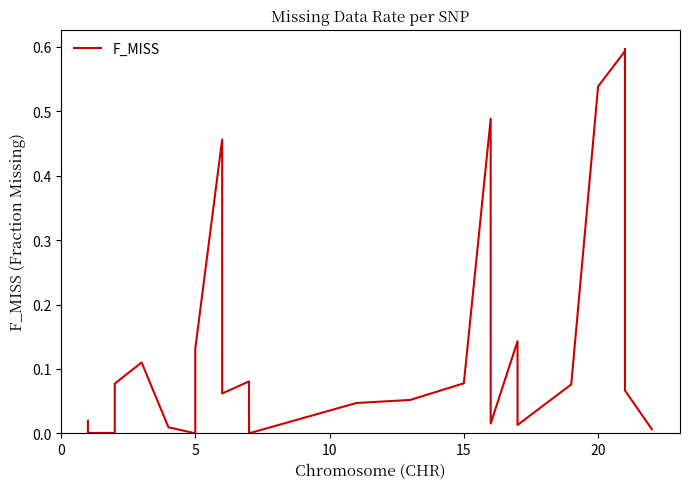

How many data points does each series have?

25